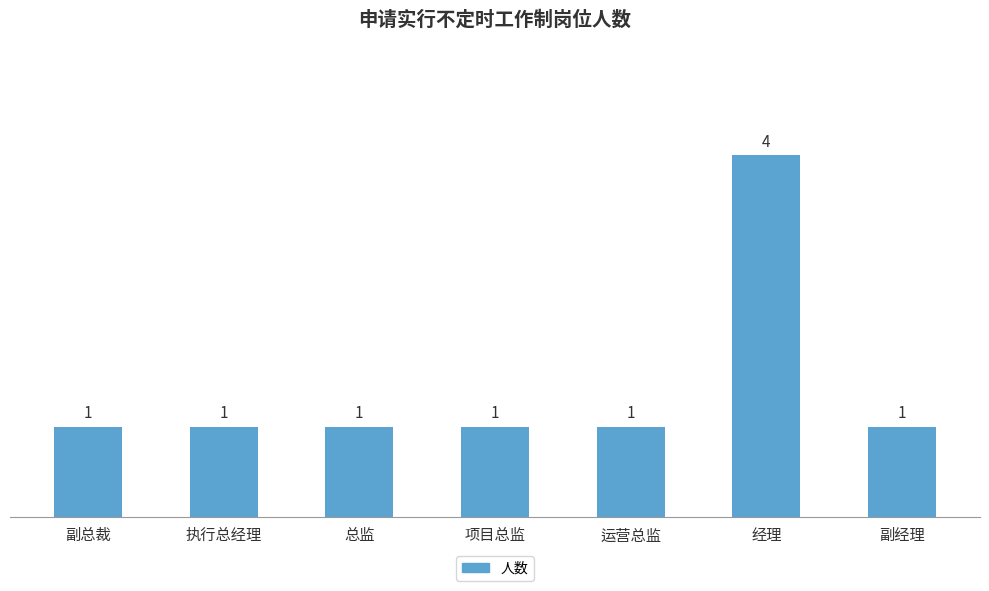

Count the values in the range 1 to 2.

6